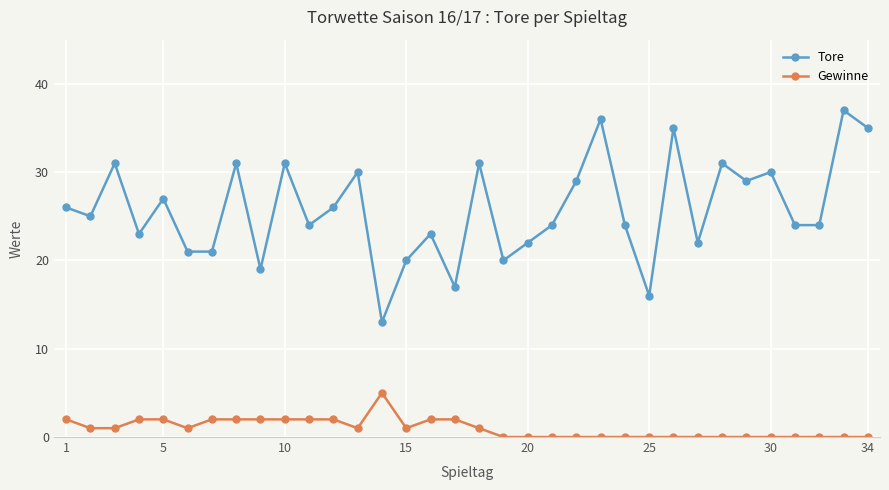

Which series has the widest spread of values?

Tore